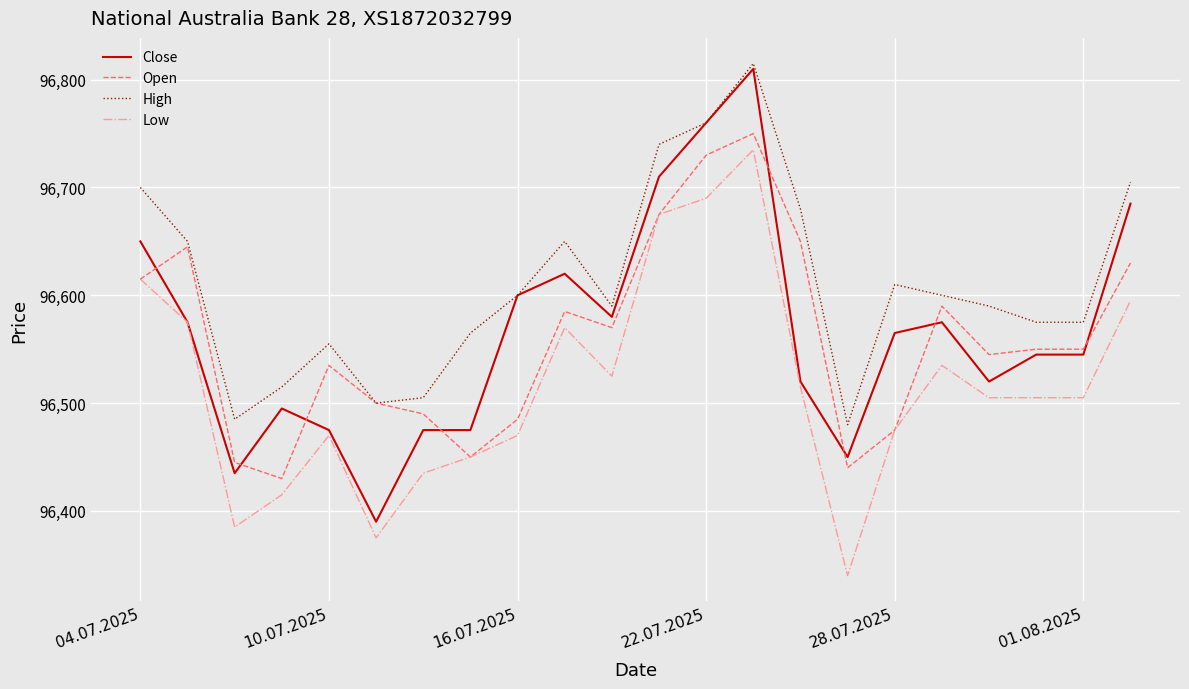

Which series has the largest range (max minus min)?

Close